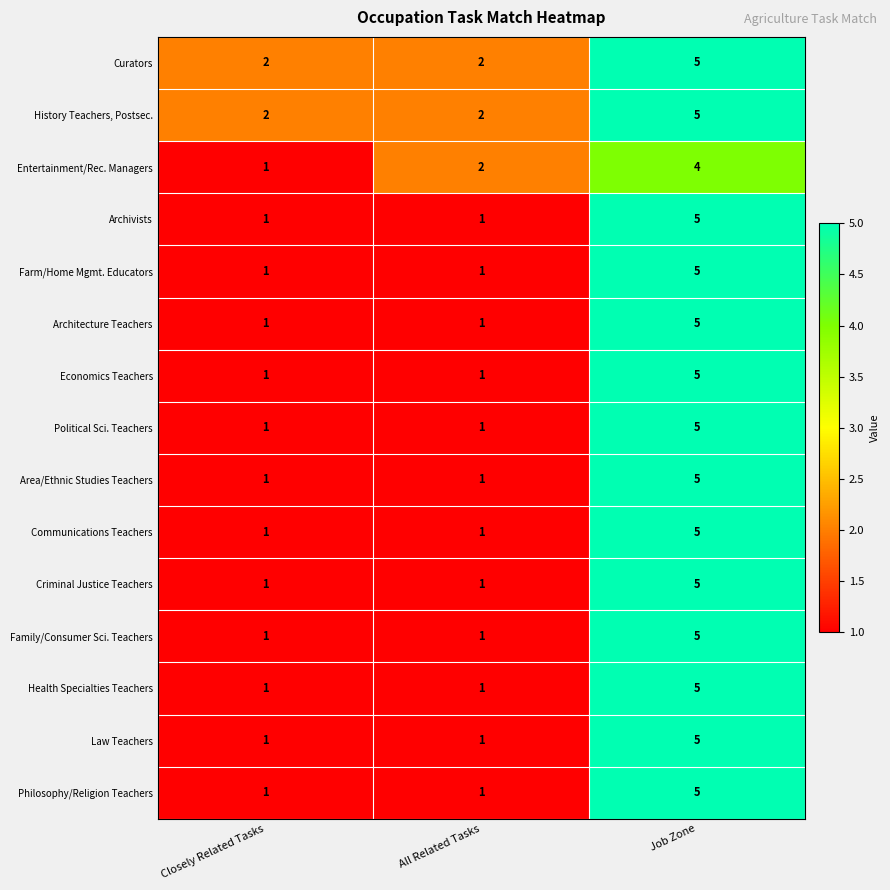

How many data points in History Teachers, Postsec. are above 2?

1